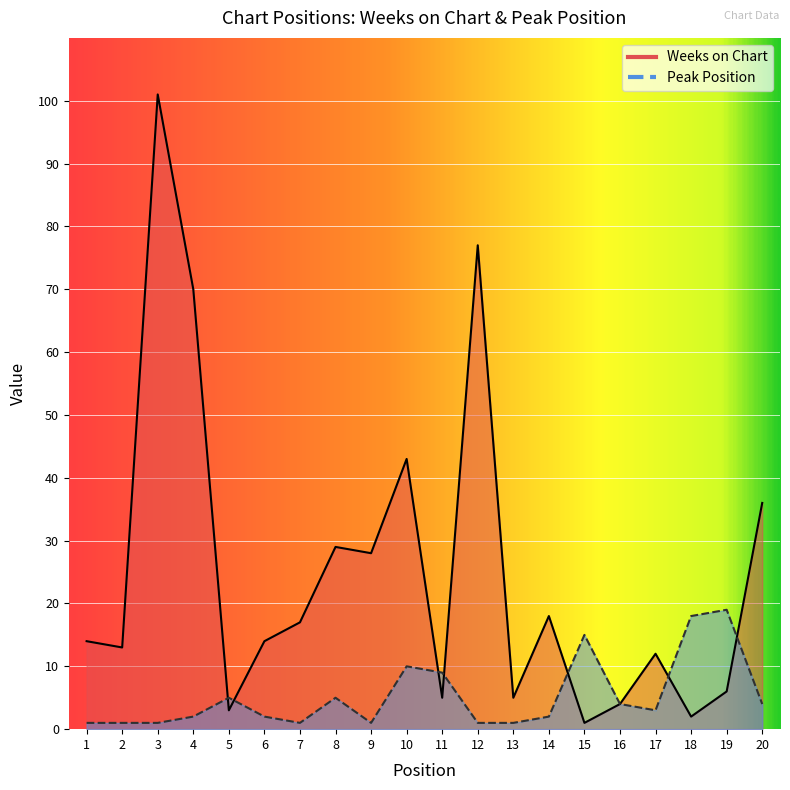

What is the minimum value shown in the chart?

1